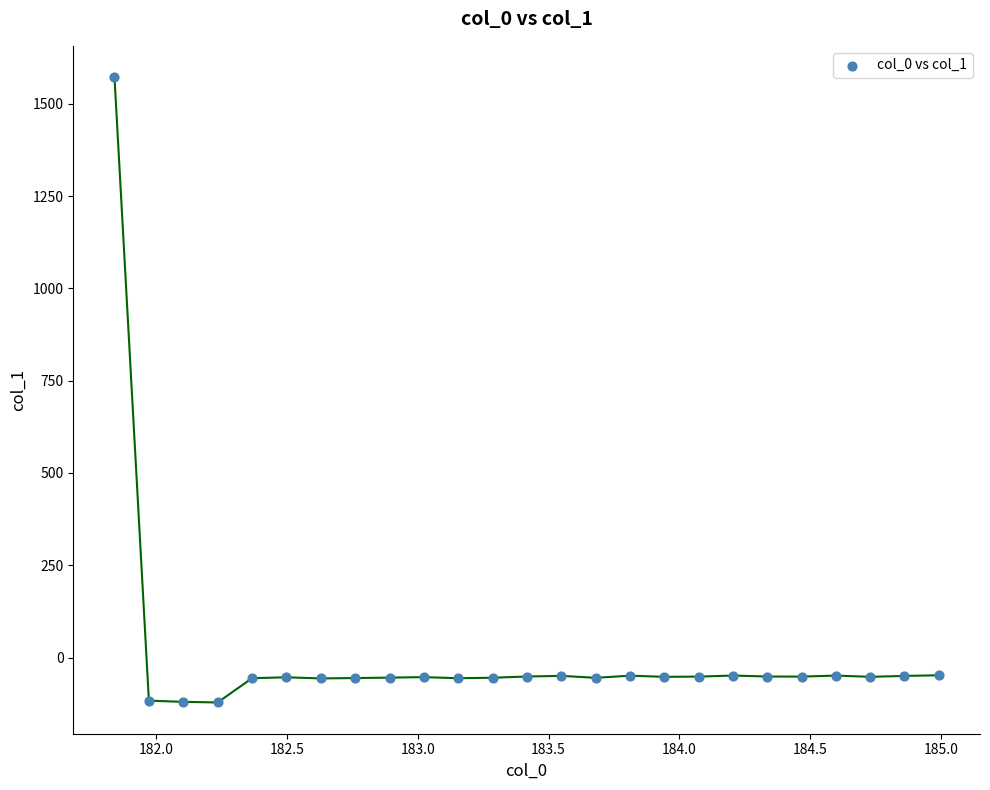

What is the range of X values (max minus min)?

3.1